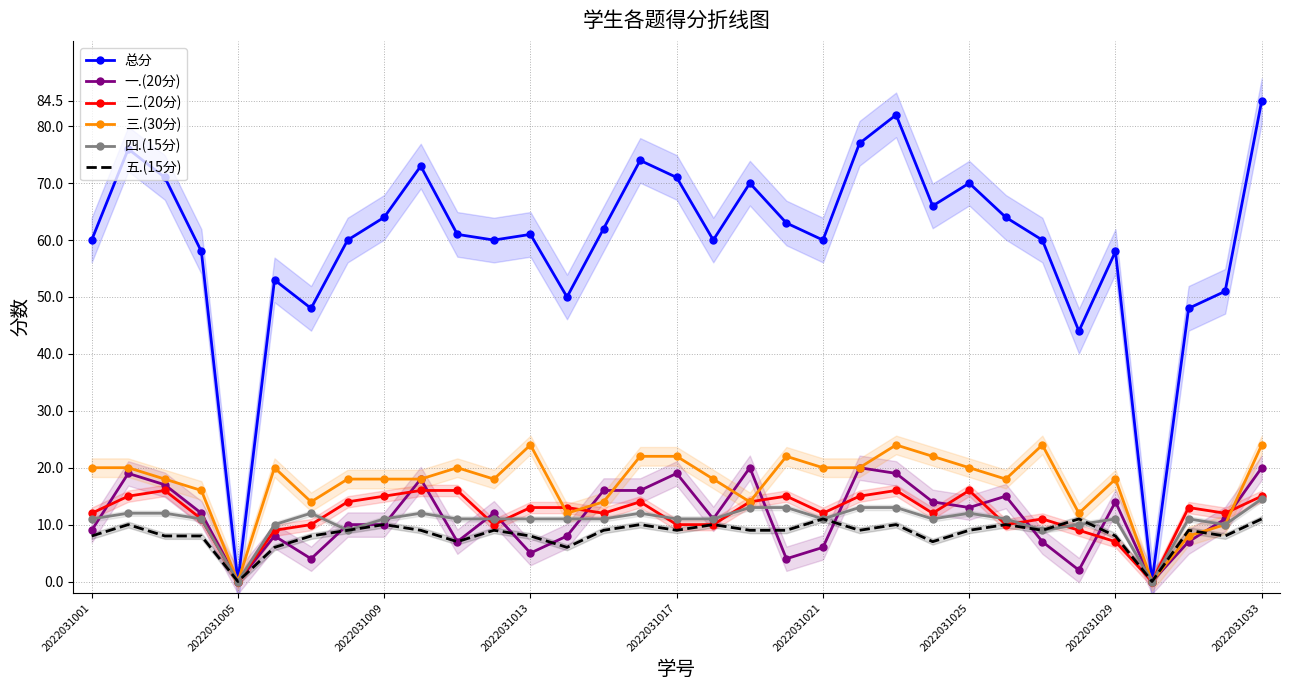

How many interior local valleys does the 四.(15分) series have?

7